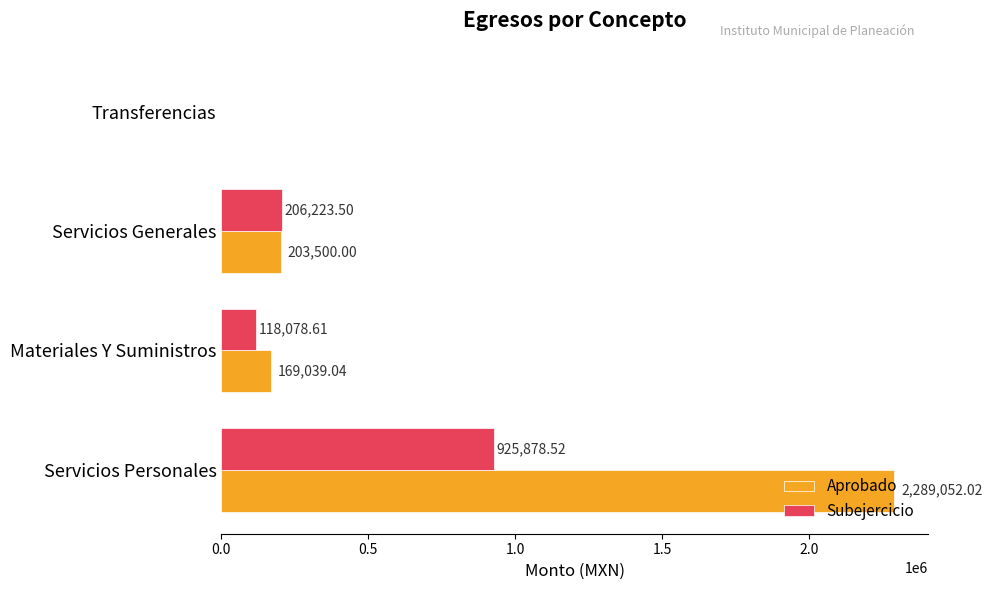

What is the maximum value shown in the chart?

2289052.0